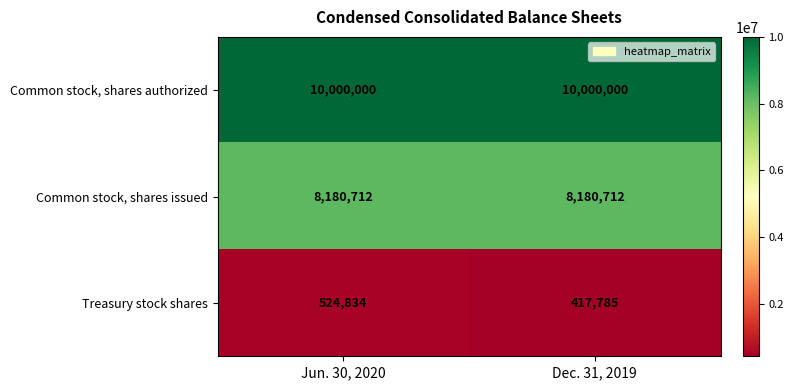

What is the greatest value displayed?

10000000